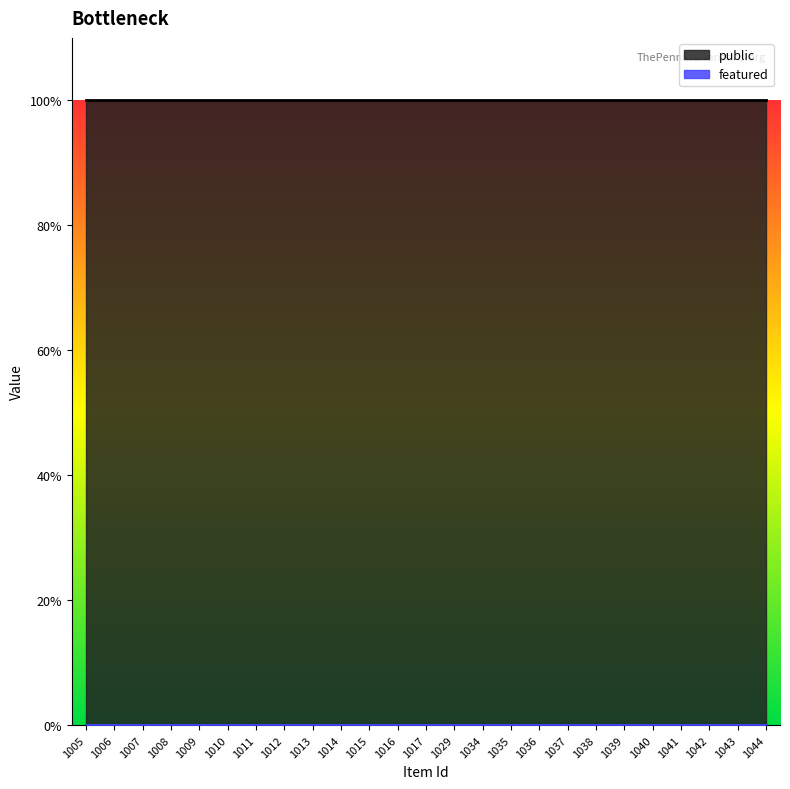

At which category does the chart reach its minimum across all series?

1005